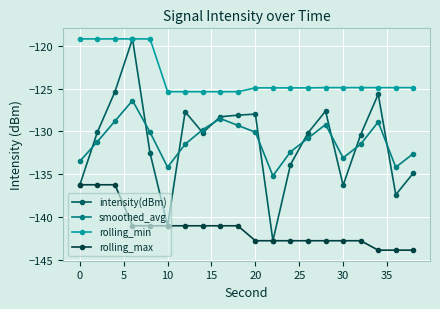

What is the maximum value for smoothed_avg?

-126.4